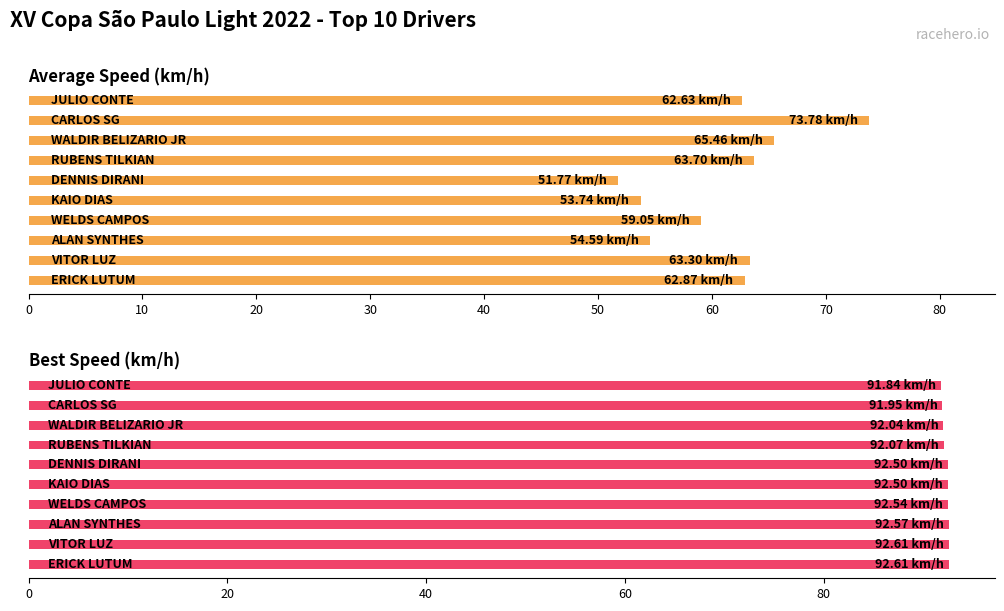

How many data points in Best Speed are less than 92?

2